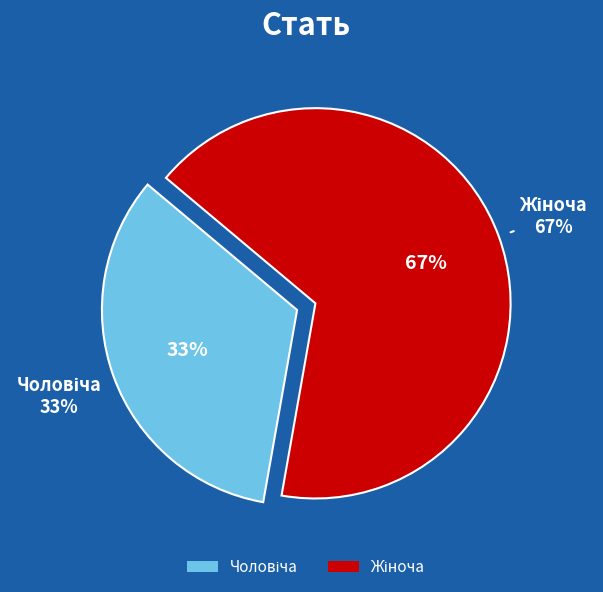

What is the largest slice in the pie chart?

Жіноча